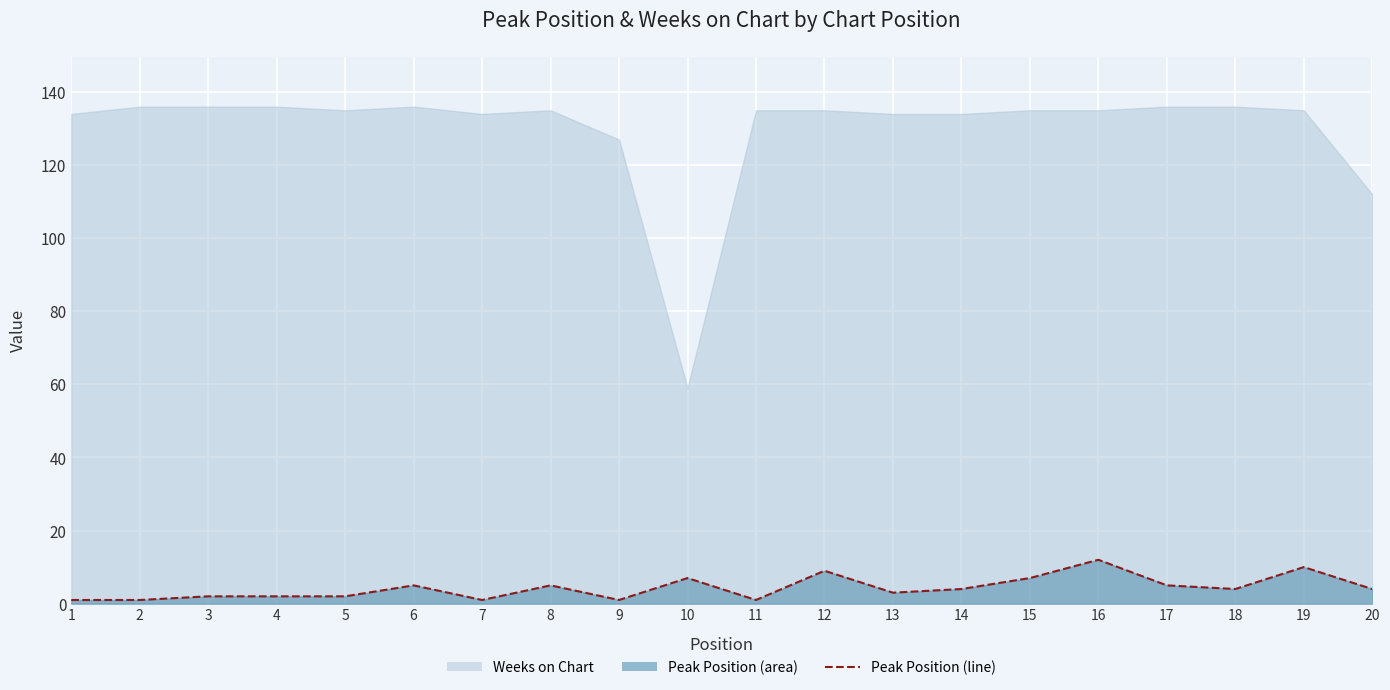

What is the minimum value shown in the chart?

1